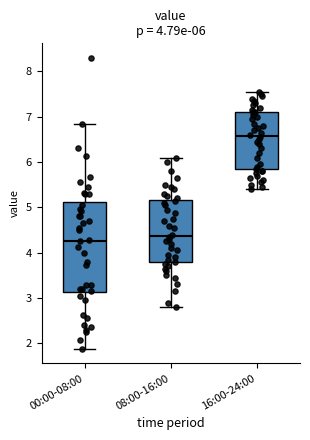

Which box is the tallest, from its lower edge to its upper edge?

00:00-08:00